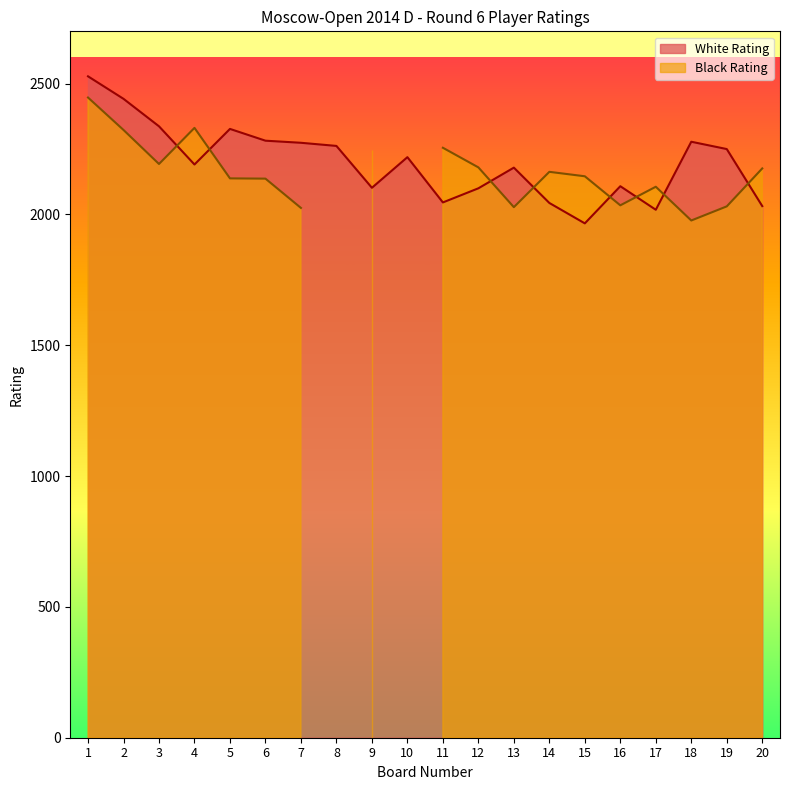

What is the average value?

2199